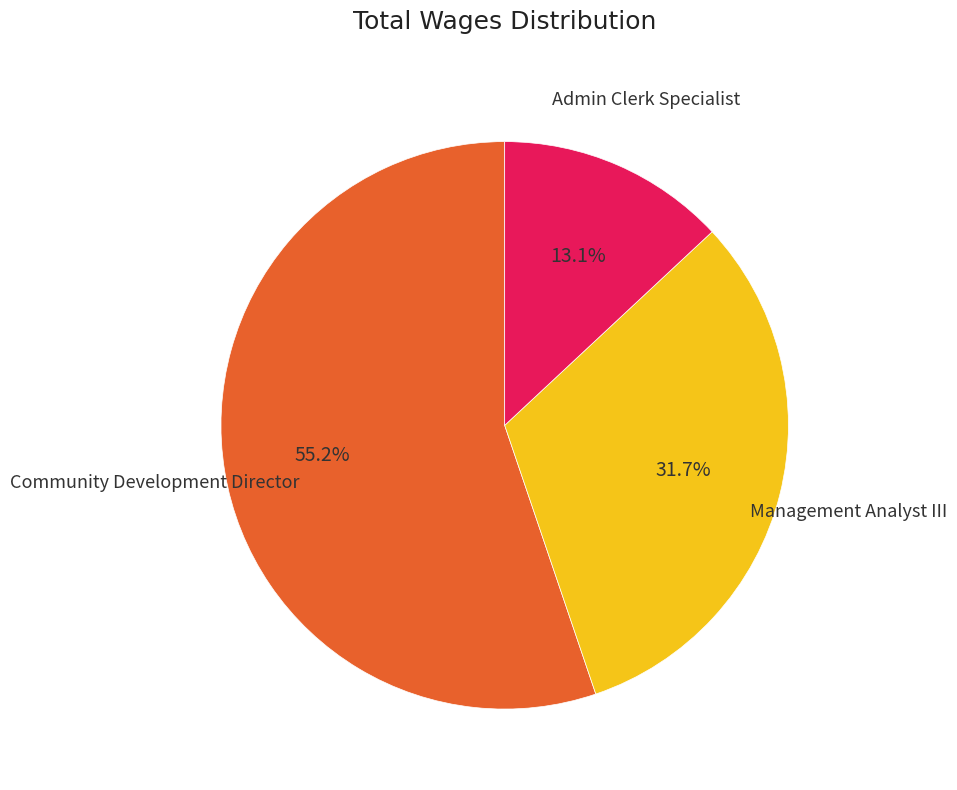

Is there any slice that represents more than half of the pie?

Yes